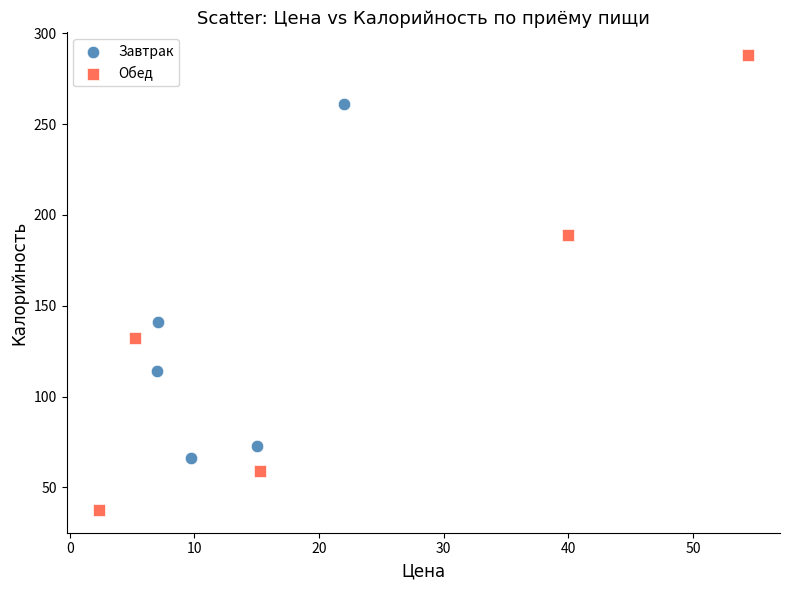

Which series has the largest Y range (max minus min)?

Обед